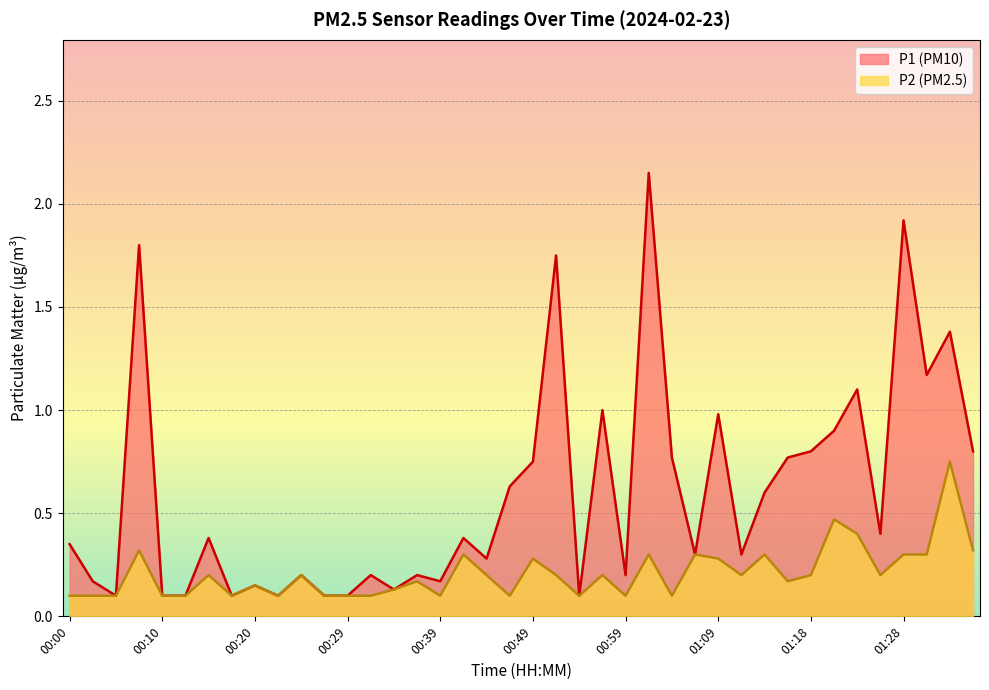

What is the value of the P1 point at the 36th from the left?

0.4